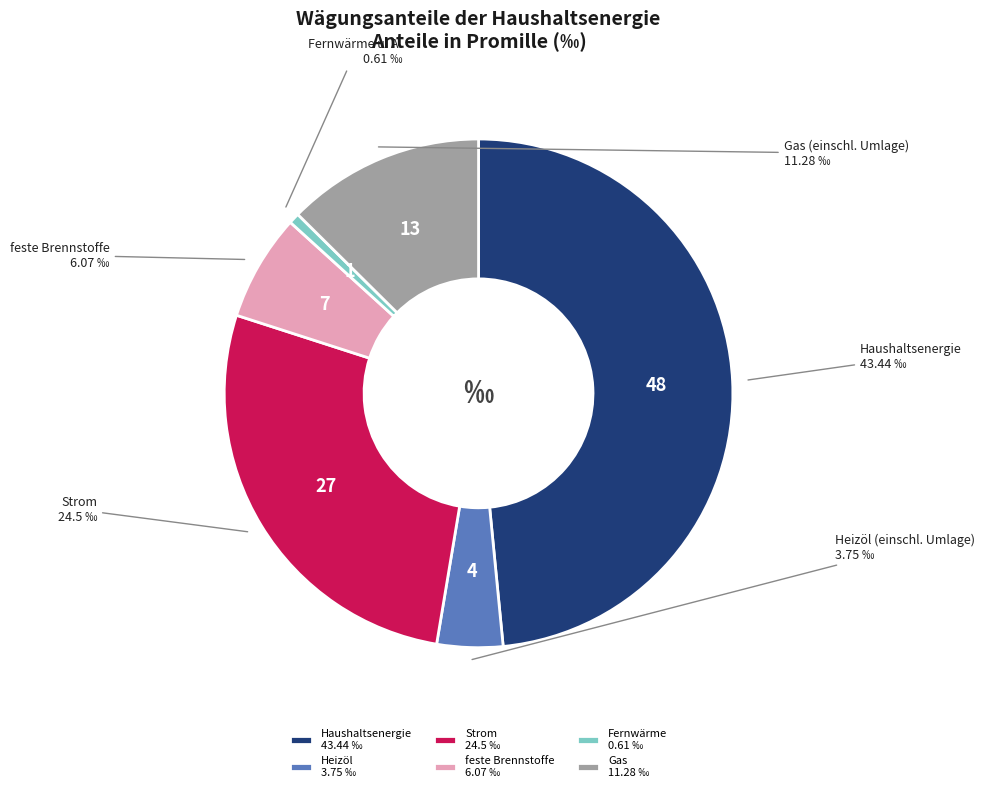

Which category has the smallest portion of the pie?

Fernwärme 0.61 ‰